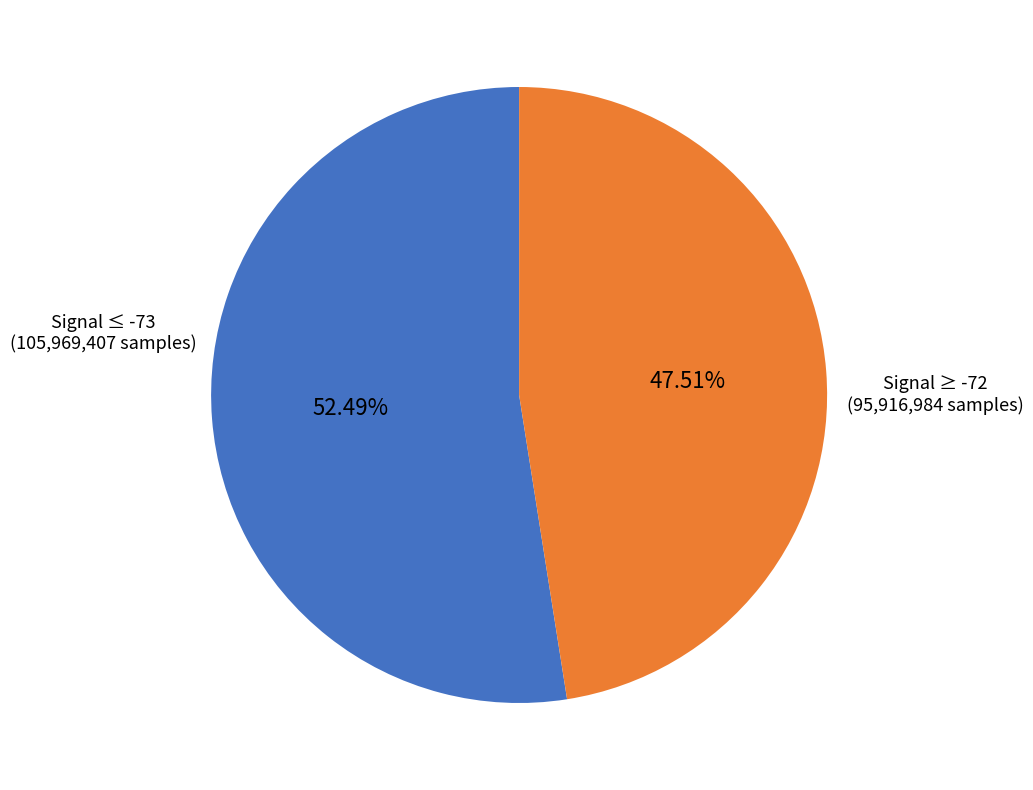

Is Signal ≥ -72 the majority of the pie?

No